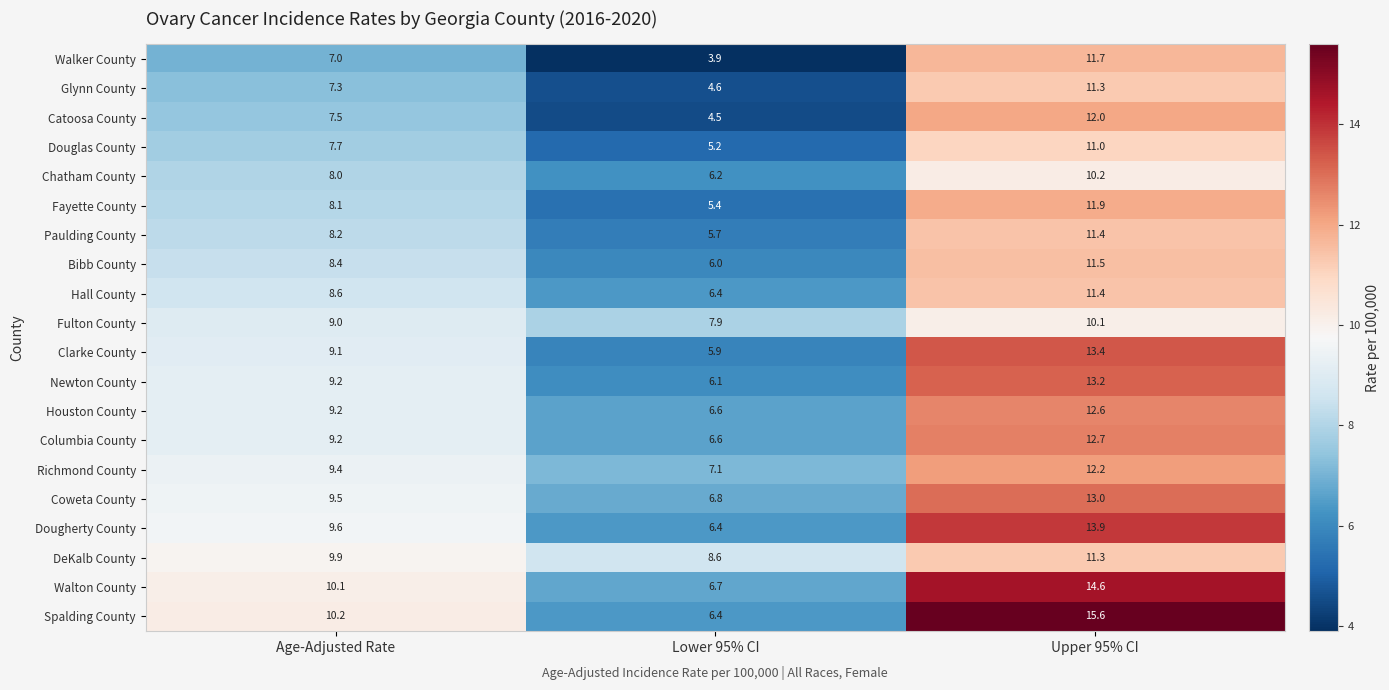

At which category is the sum across all series the highest?

Upper 95% CI